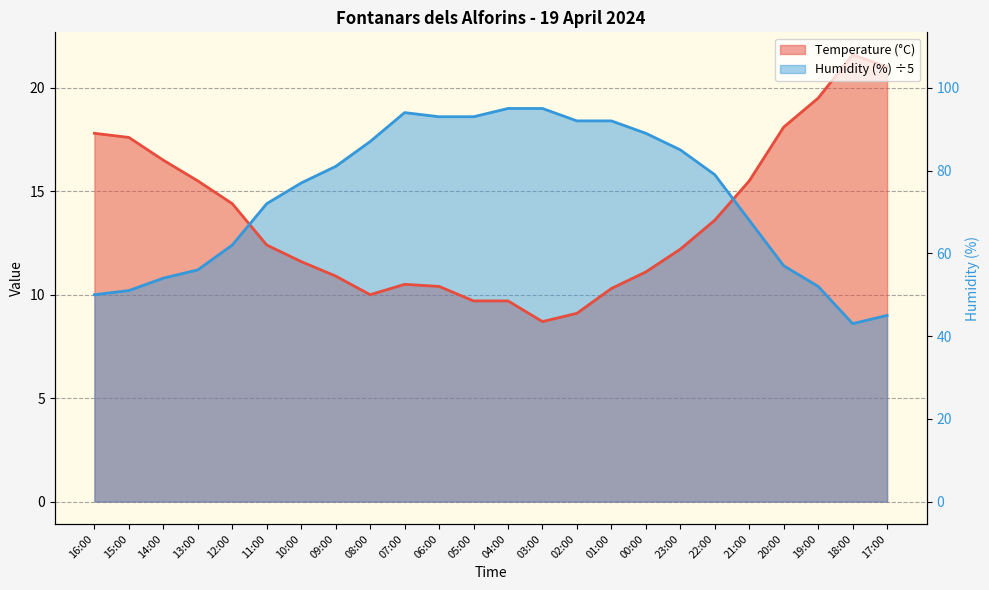

At which label does Humidity (%) reach its minimum?

18:00